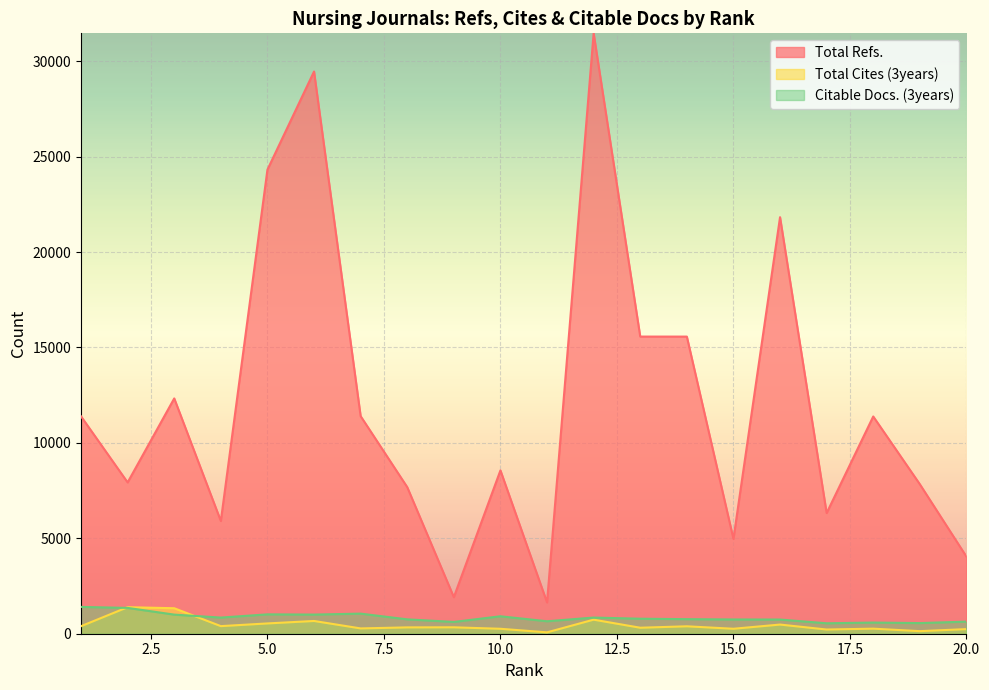

Does the chart display data point markers on the line(s)?

No